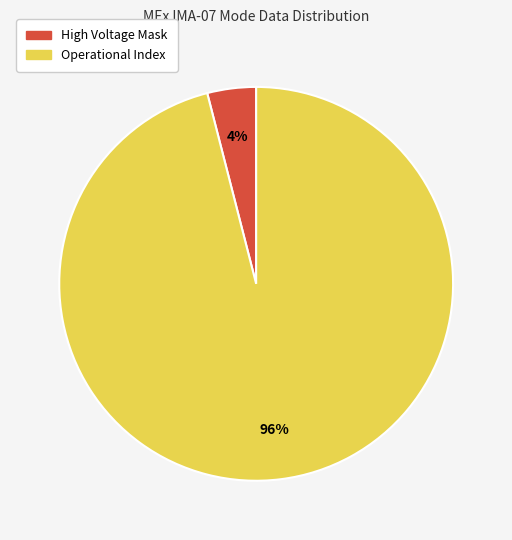

To the nearest percent, what is the difference between the largest and smallest slice percentages?

92%